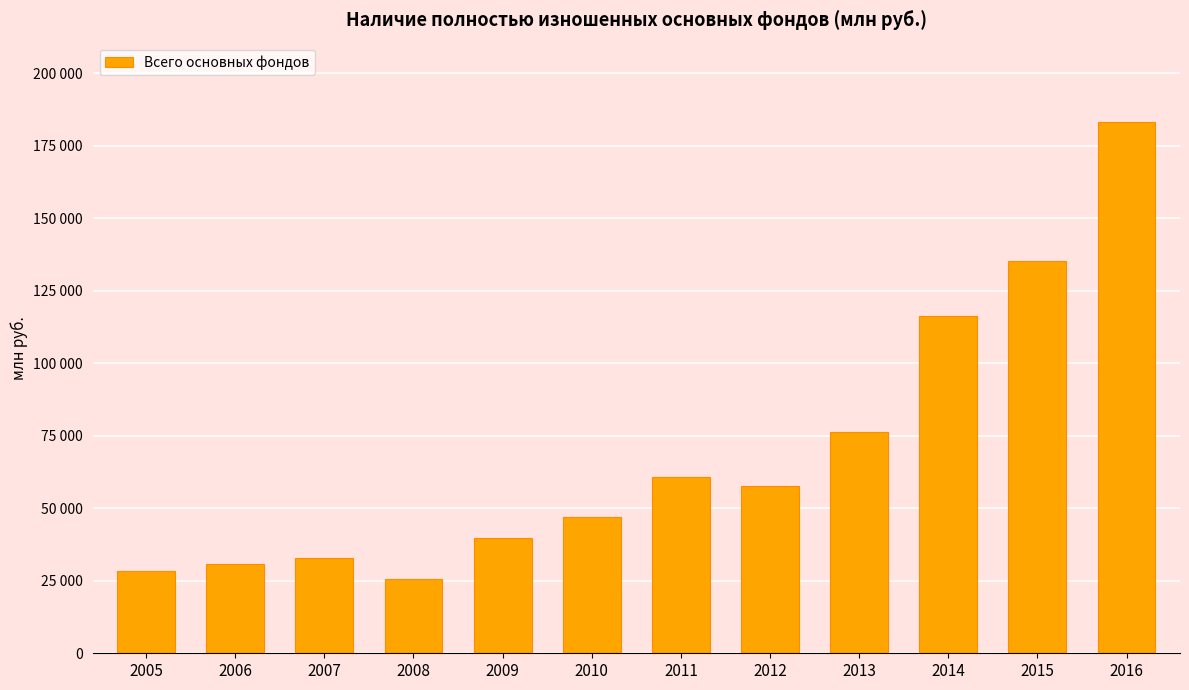

How many data points are above 57592?

6